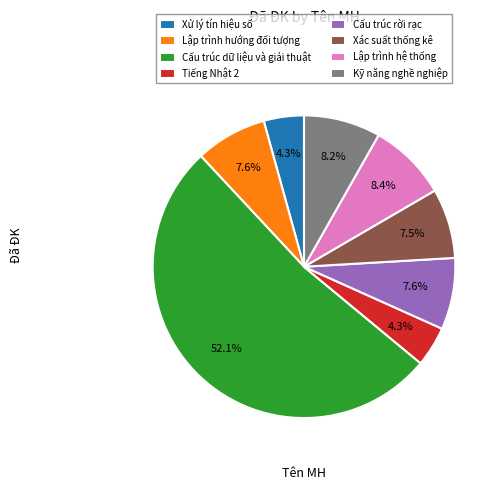

Which slice is the largest?

Cấu trúc dữ liệu và giải thuật